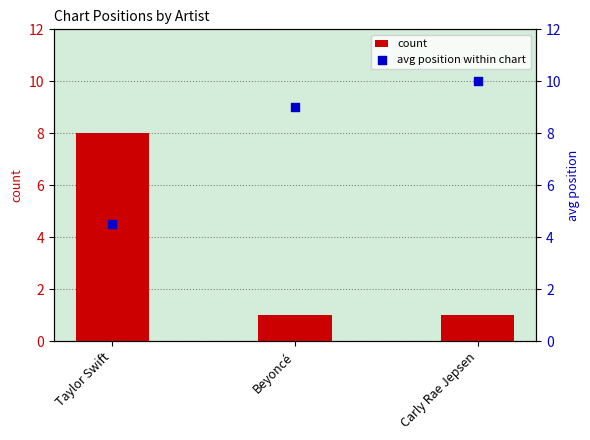

Which series has the widest spread of Y values?

count